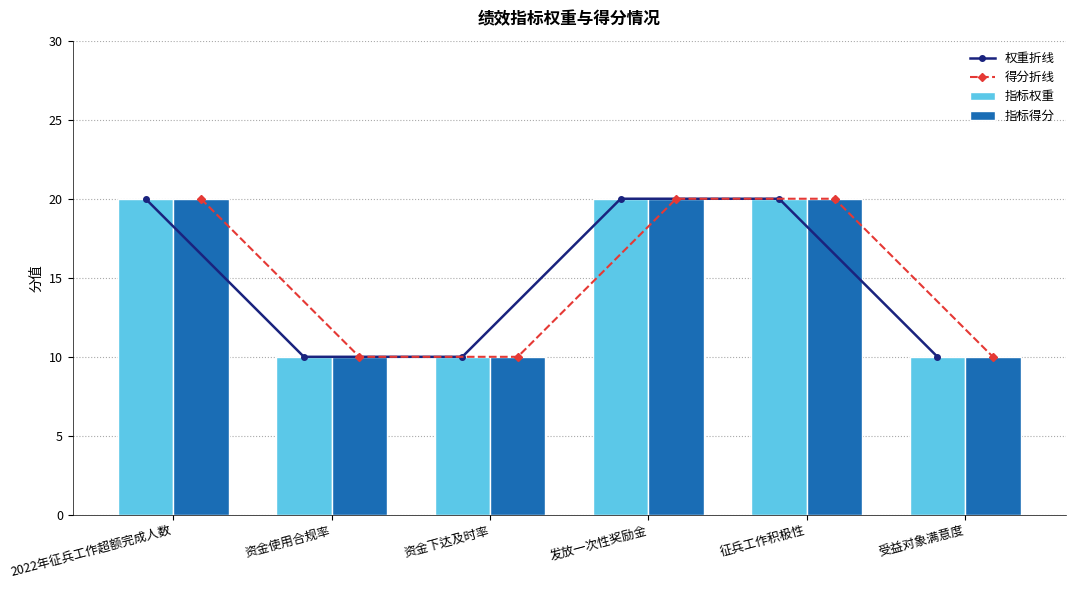

At which label does 得分折线 reach its peak?

2022年征兵工作超额完成人数